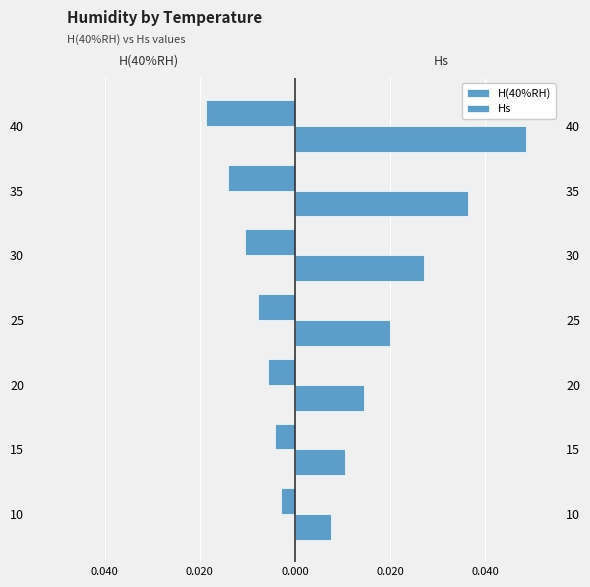

What are all the series names shown in the legend?

H(40%RH), Hs